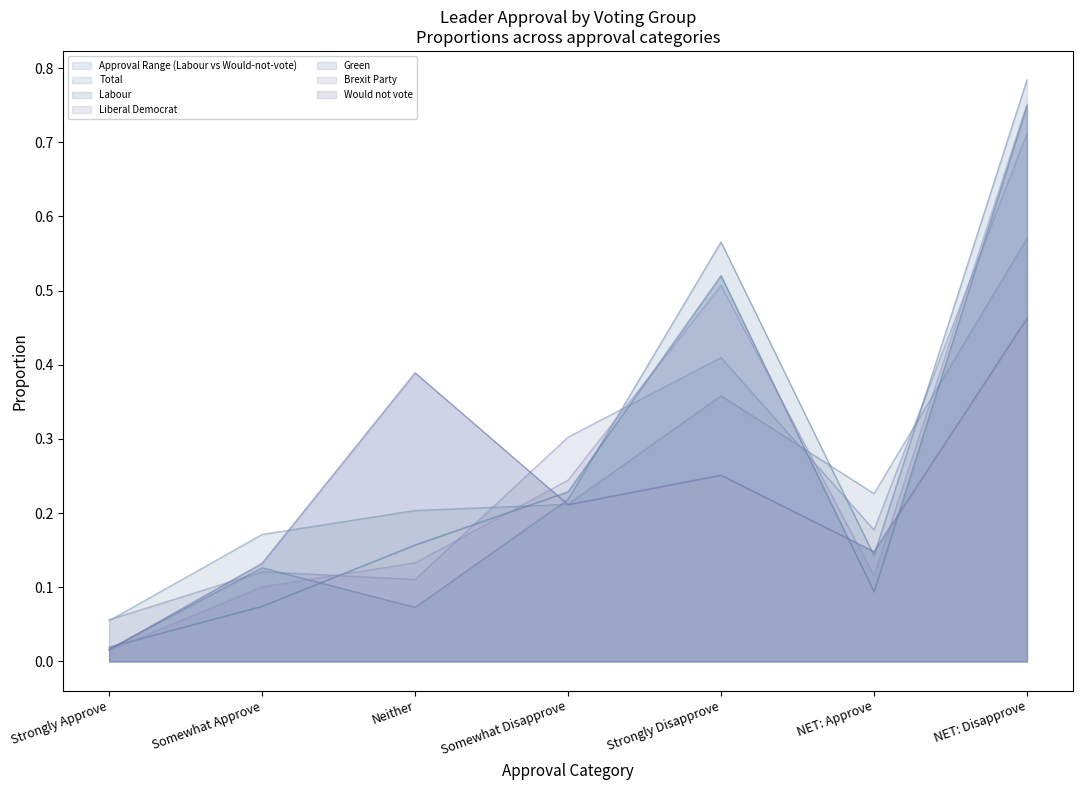

Does the chart display data point markers on the line(s)?

No